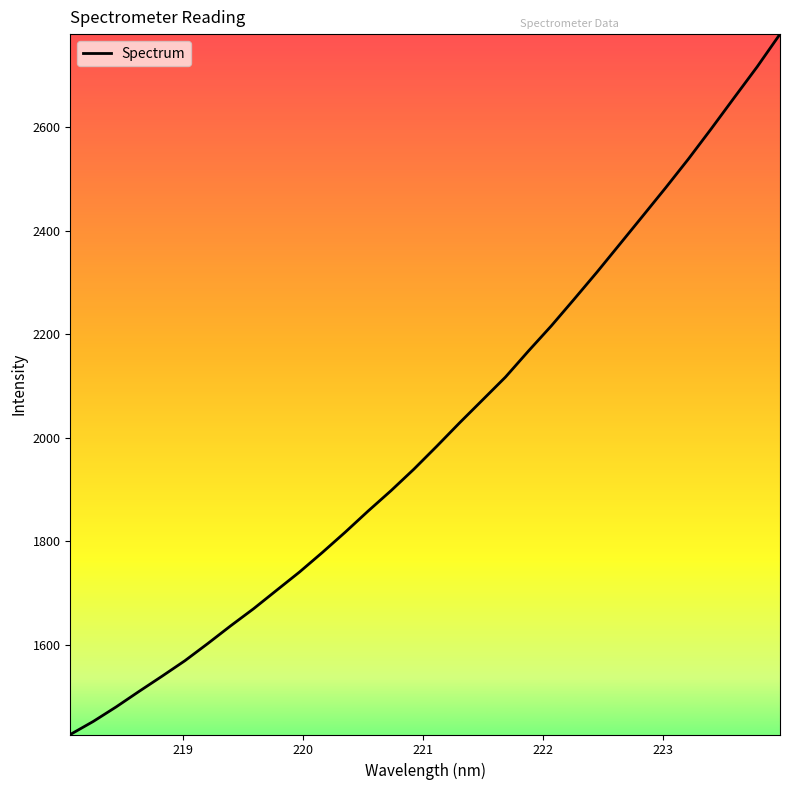

How many series are shown in this chart?

1